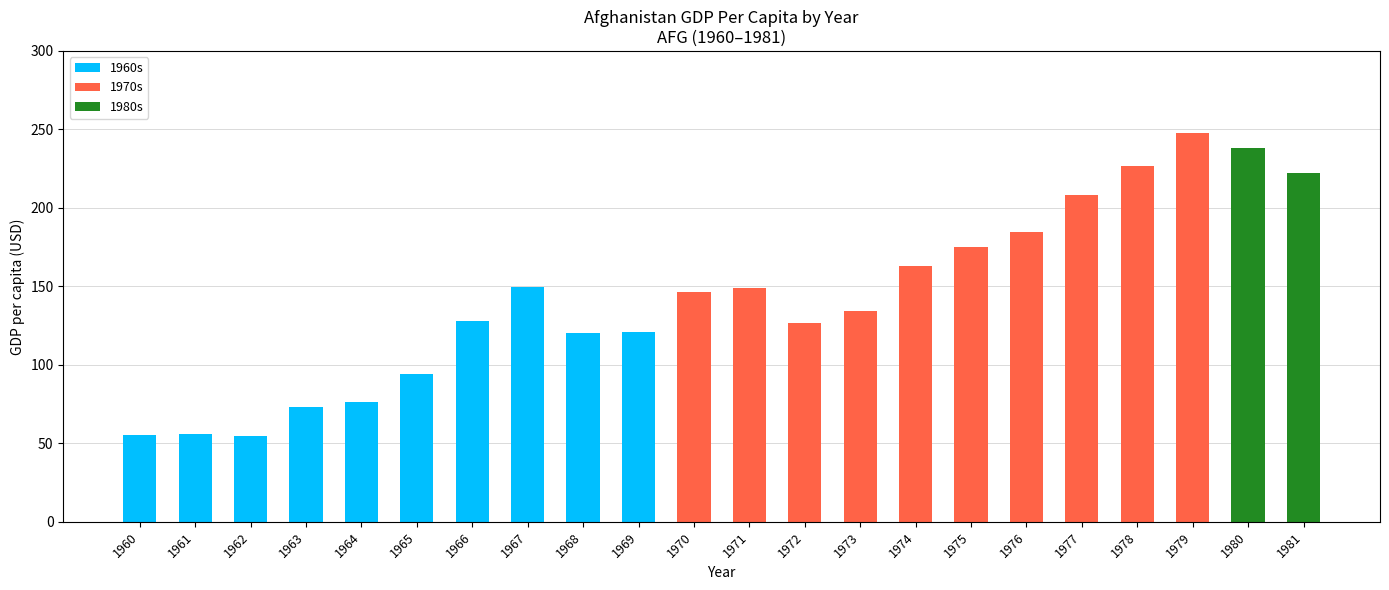

What are all the series names shown in the legend?

1960s, 1970s, 1980s